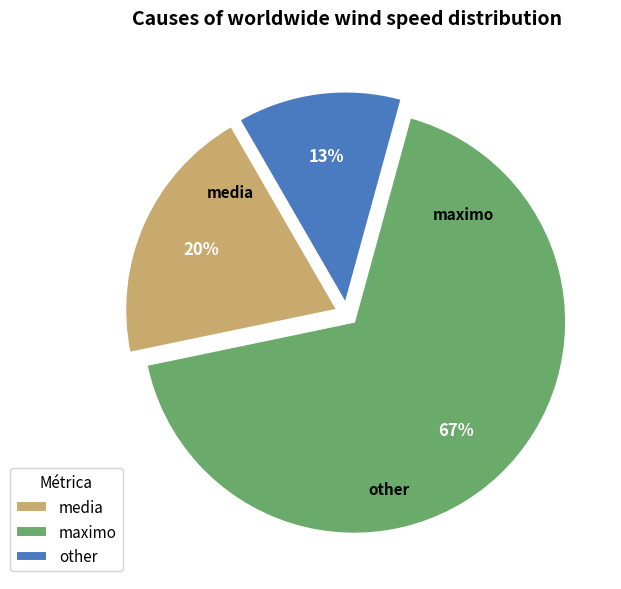

To the nearest percent, what percentage of the pie is other?

13%